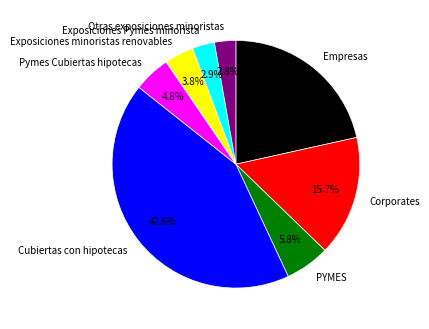

The PYMES slice represents 15% of the pie. True or false?

False